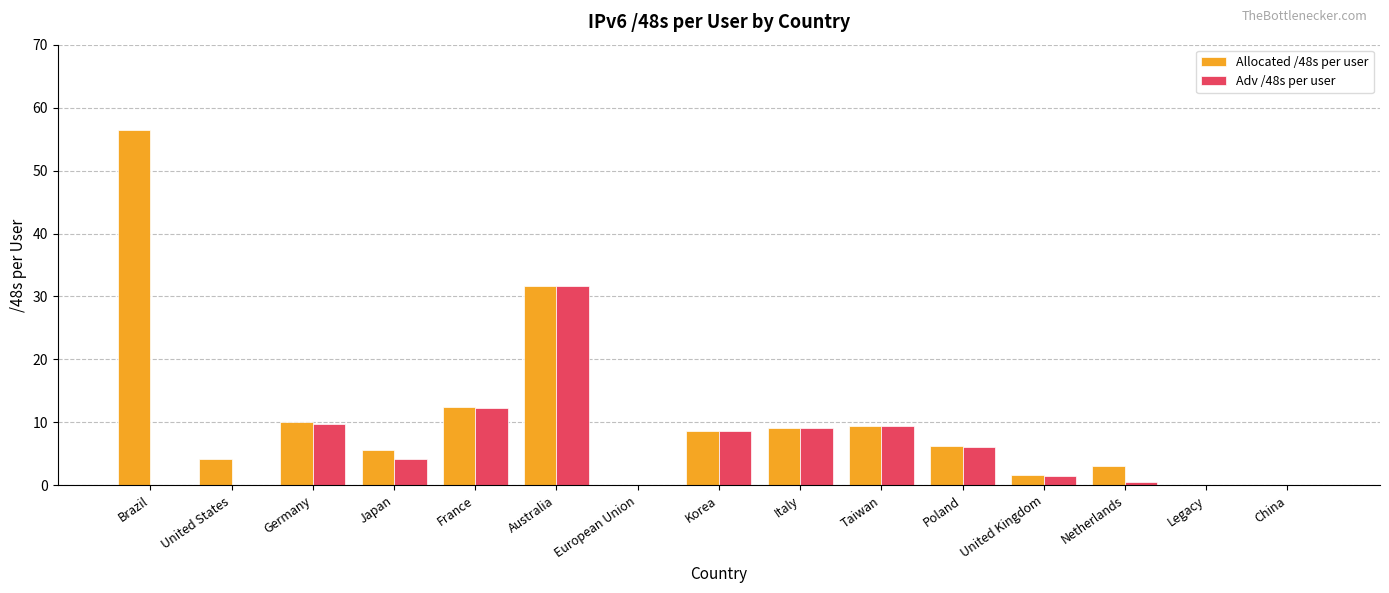

Where does the Adv /48s per user series first go above 4?

Germany